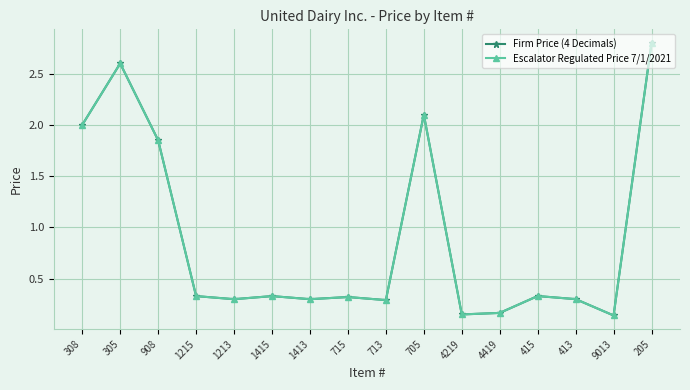

Which has a higher value, 1415 or 908?

908